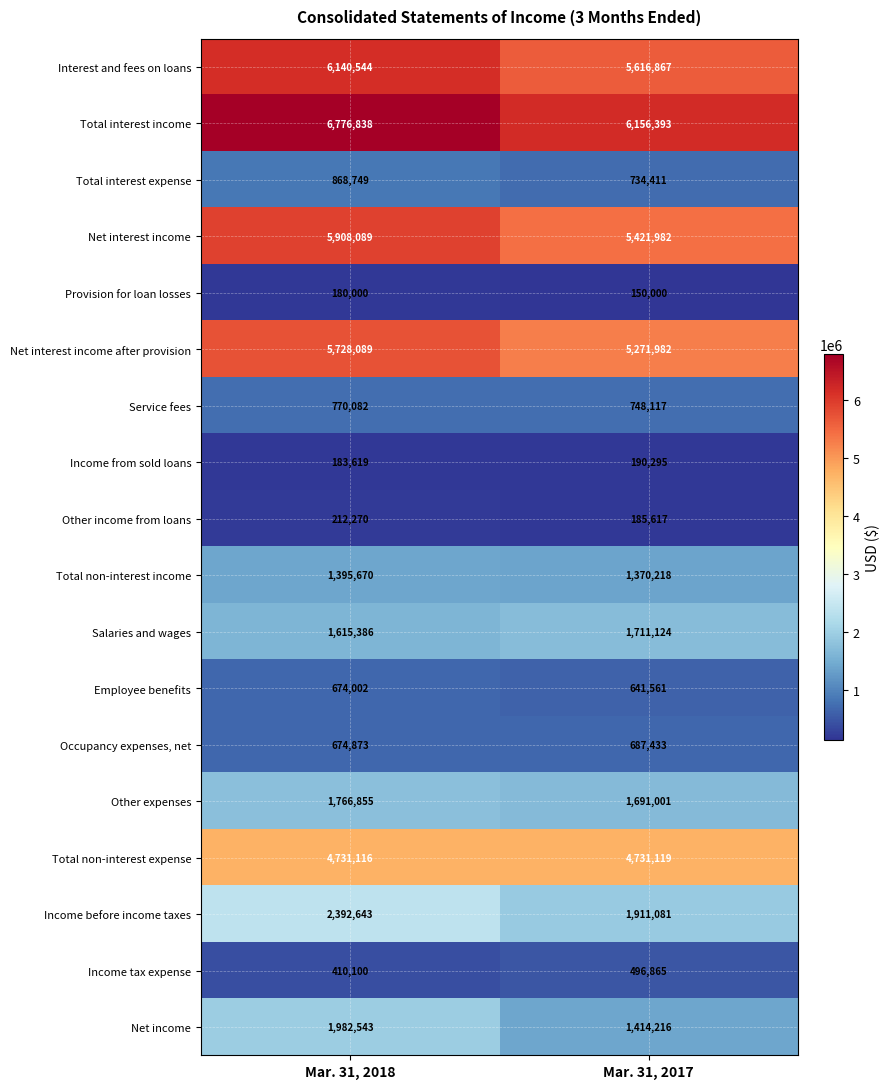

What is the maximum value for Total non-interest expense?

4731119